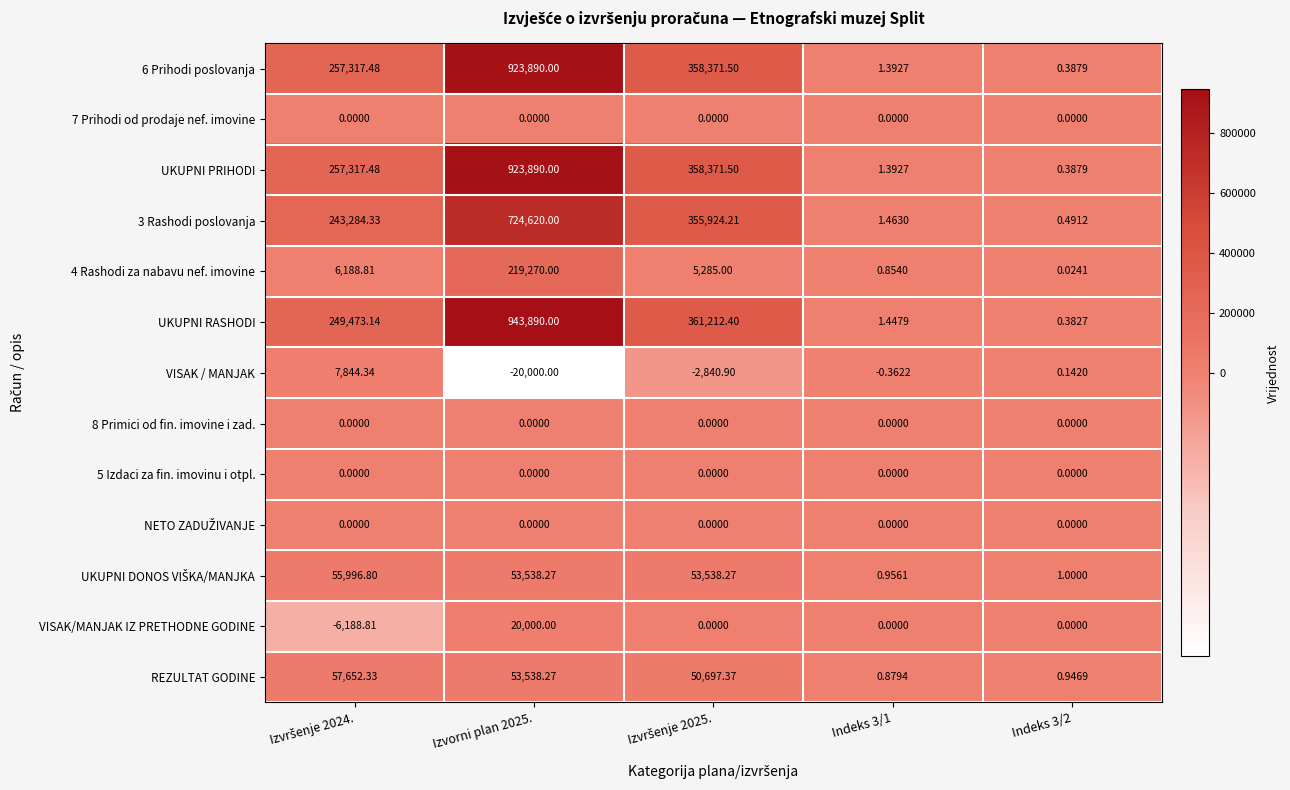

Which series has the largest total across all categories?

UKUPNI RASHODI